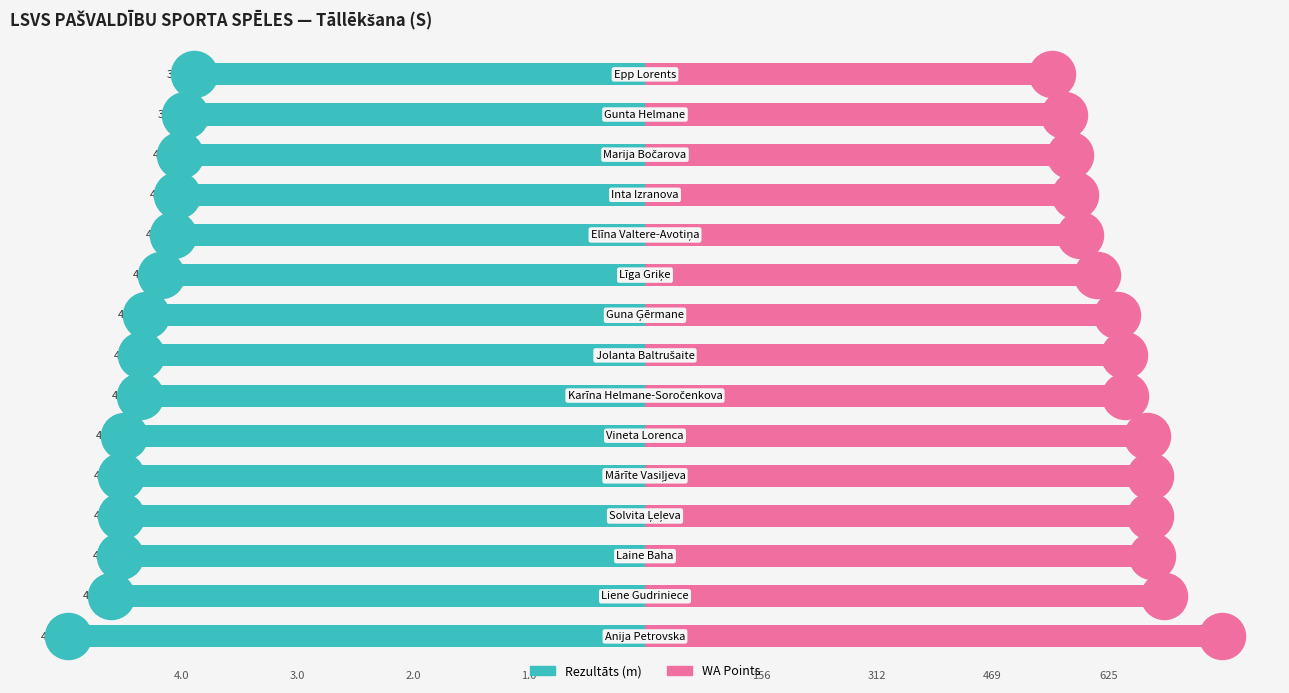

Is the value of Rezultāts at 6 greater than the value of WA (scaled) at 2?

No